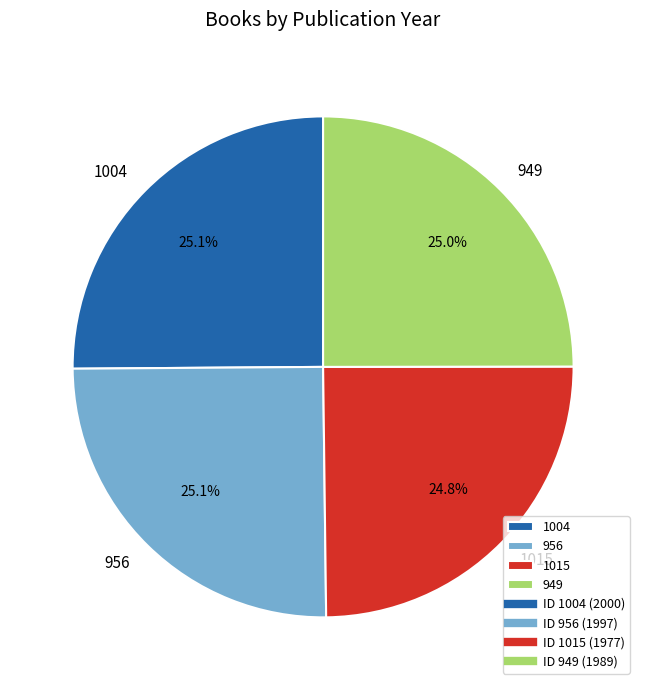

To the nearest percent, what percentage of the pie is 1004?

25%